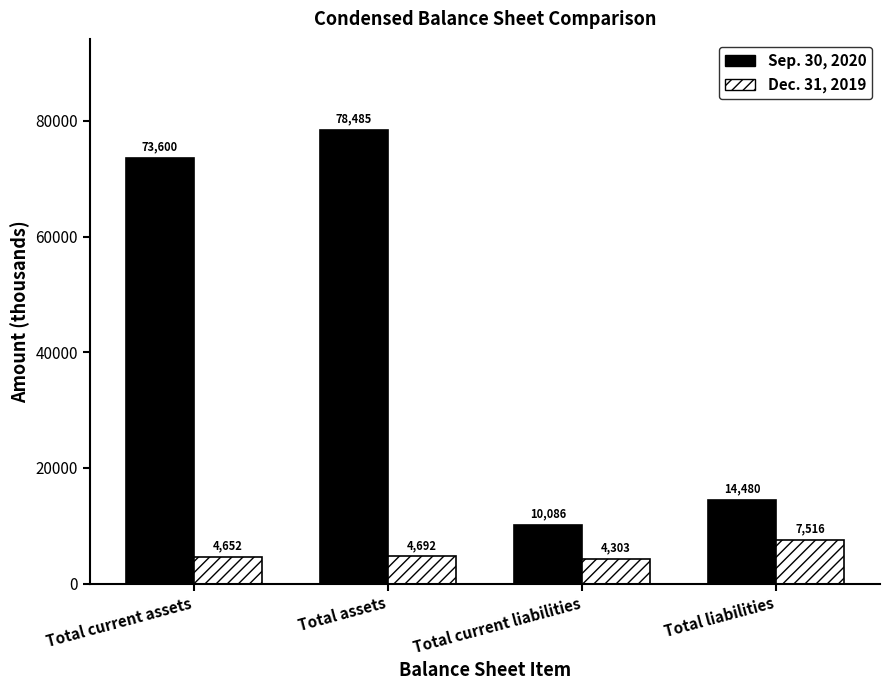

Which series has the largest range (max minus min)?

Sep. 30, 2020